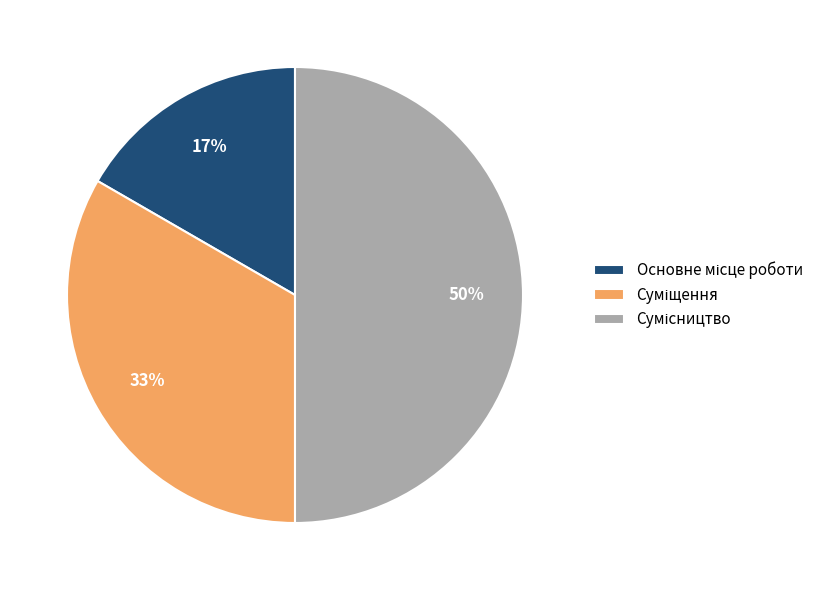

To the nearest percent, what is the average slice percentage?

33%